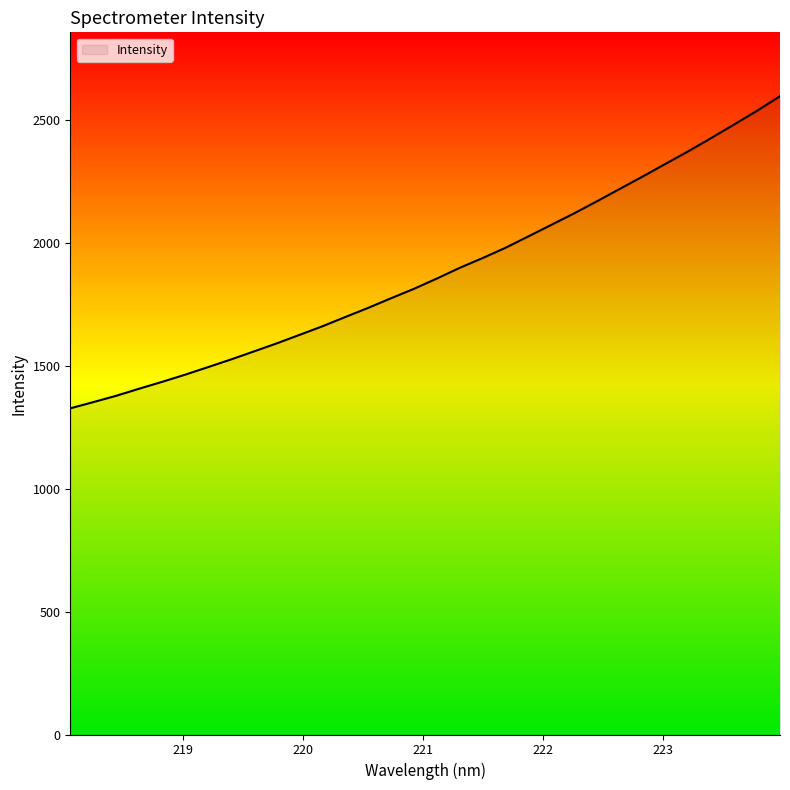

What is the difference between the maximum and minimum values?

1270.6